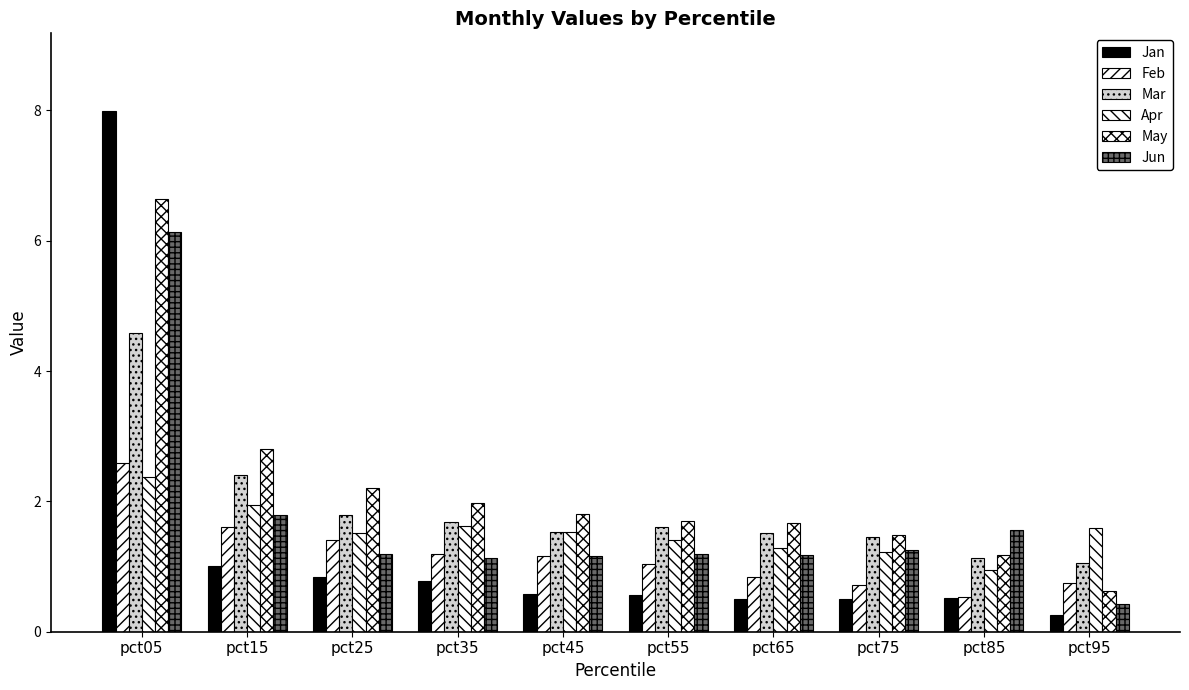

Count the number of categories in the chart.

10